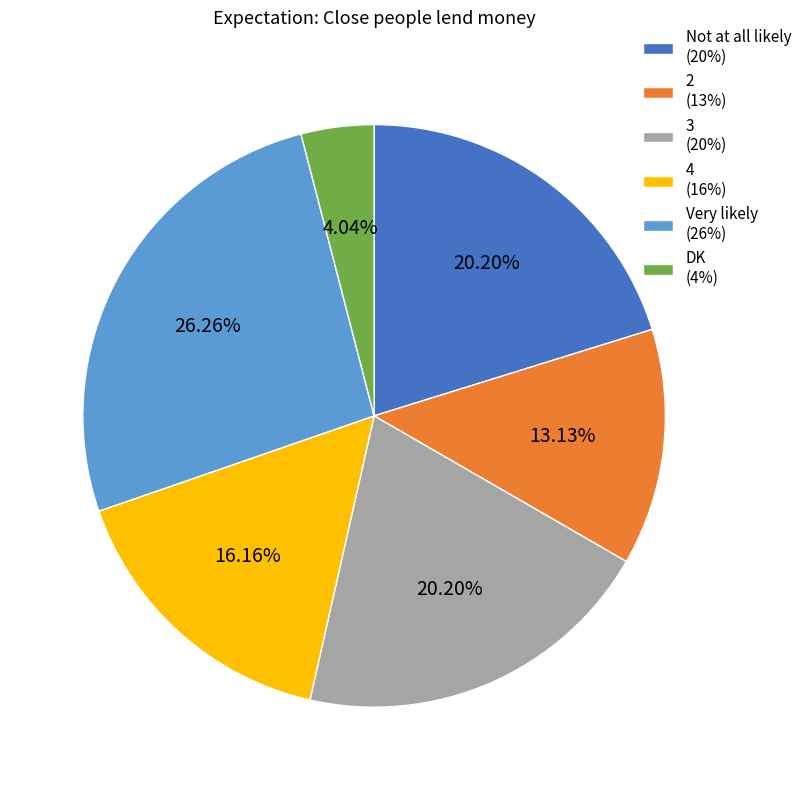

Does any single category account for the majority?

No